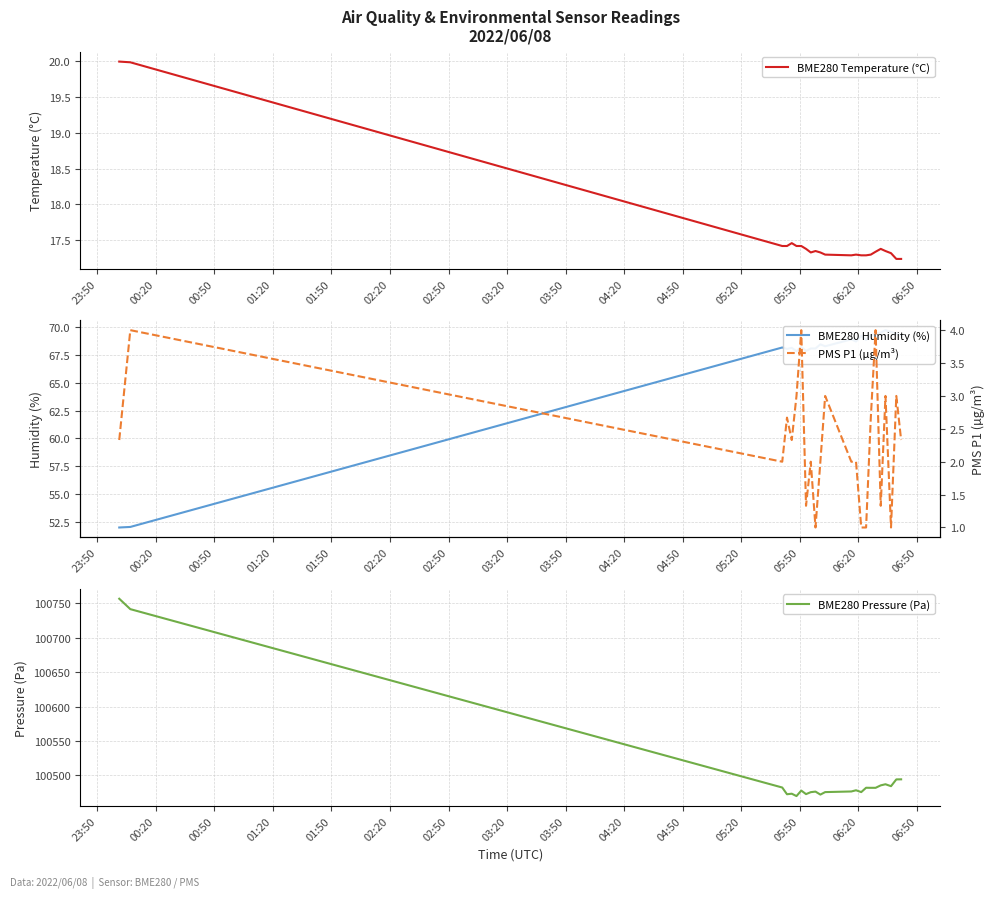

Which series has the widest spread of values?

BME280 Pressure (Pa)